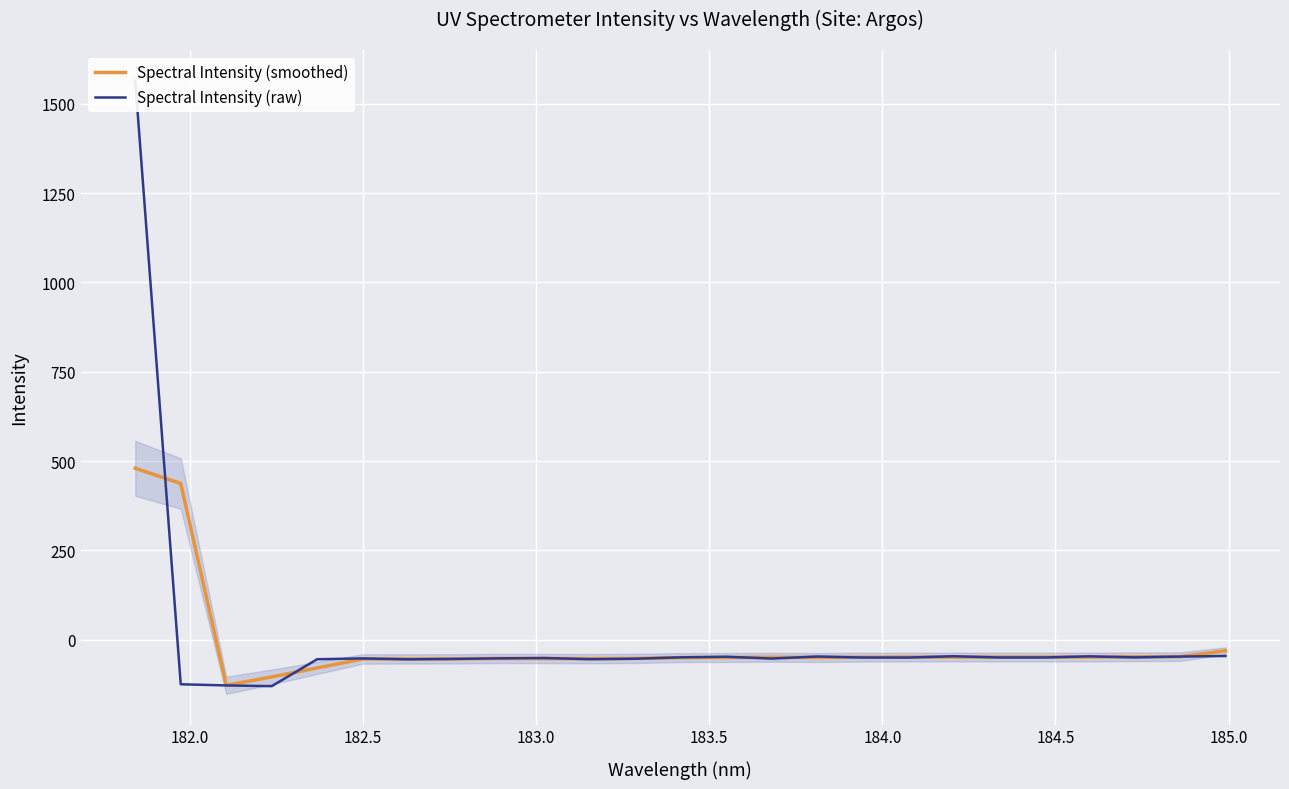

Which series has the largest range (max minus min)?

Spectral Intensity (raw)